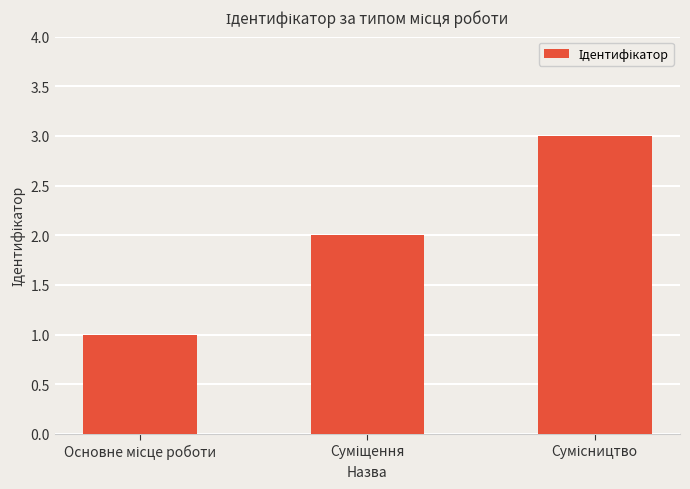

What is the greatest value displayed?

3